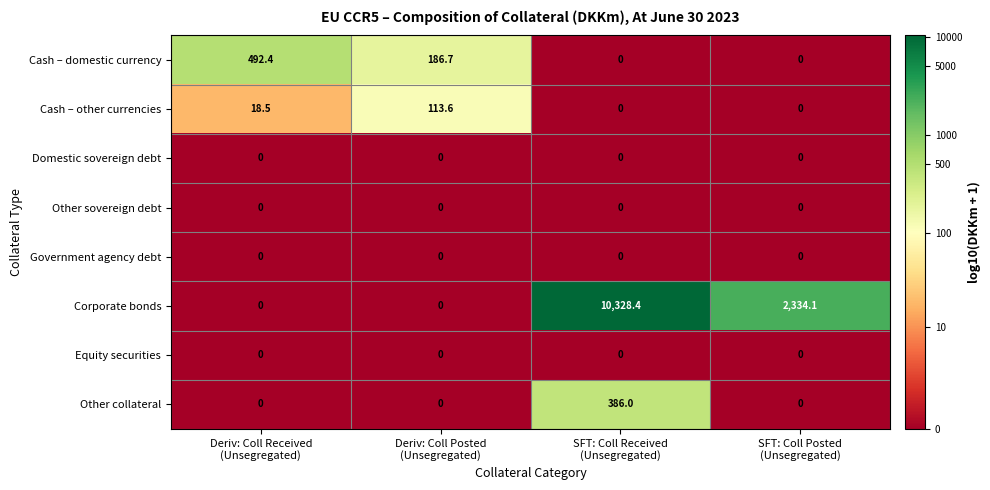

Count the Other collateral values in the range 0 to 386.

4